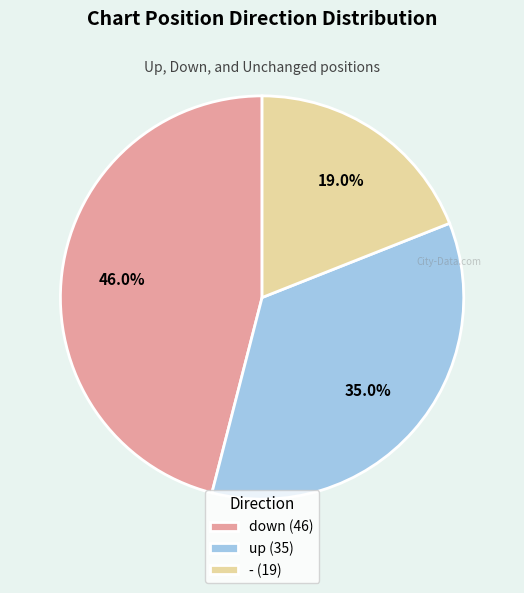

Rank the categories by value from highest to lowest.

down, up, -